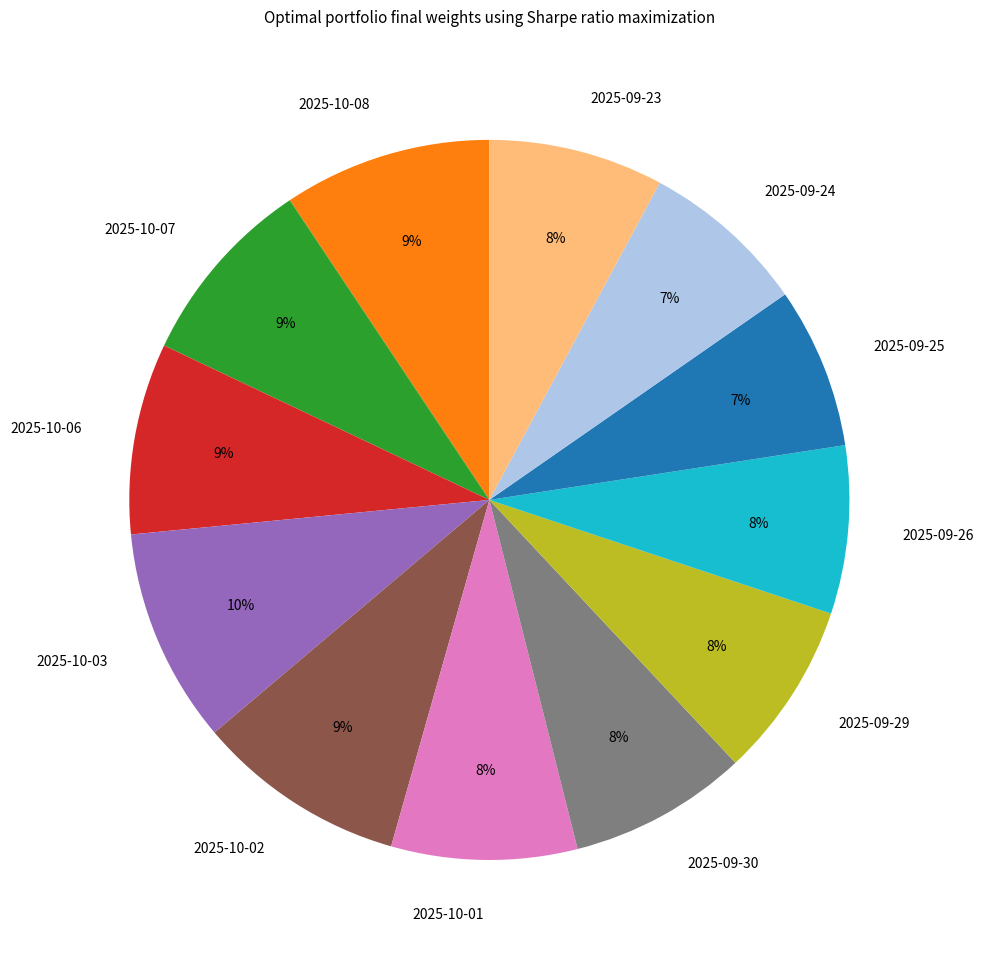

Do 2025-09-24 and 2025-10-03 together represent more than half of the pie?

No